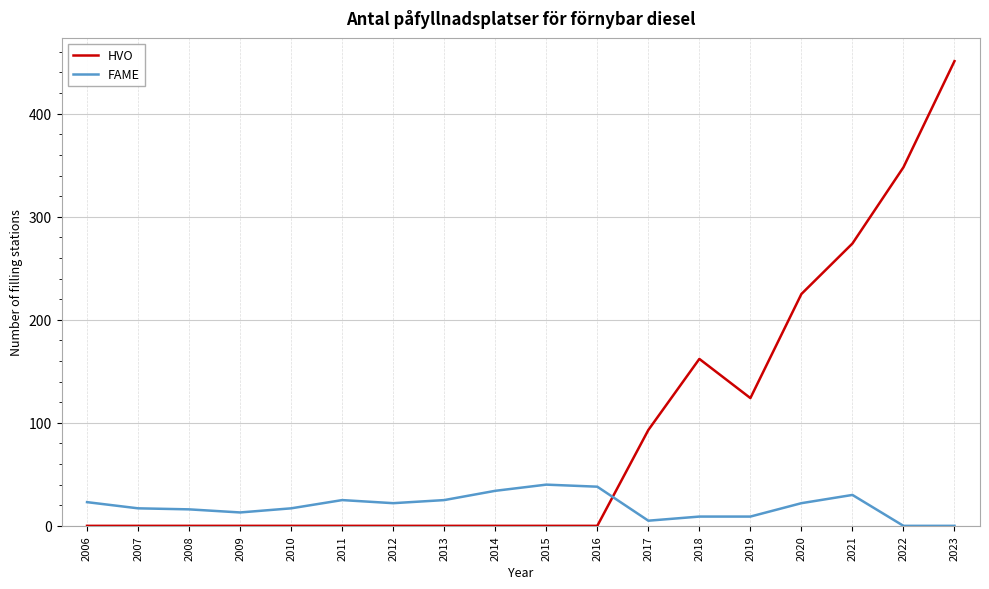

Which series changed the most between 2009 and 2018?

HVO